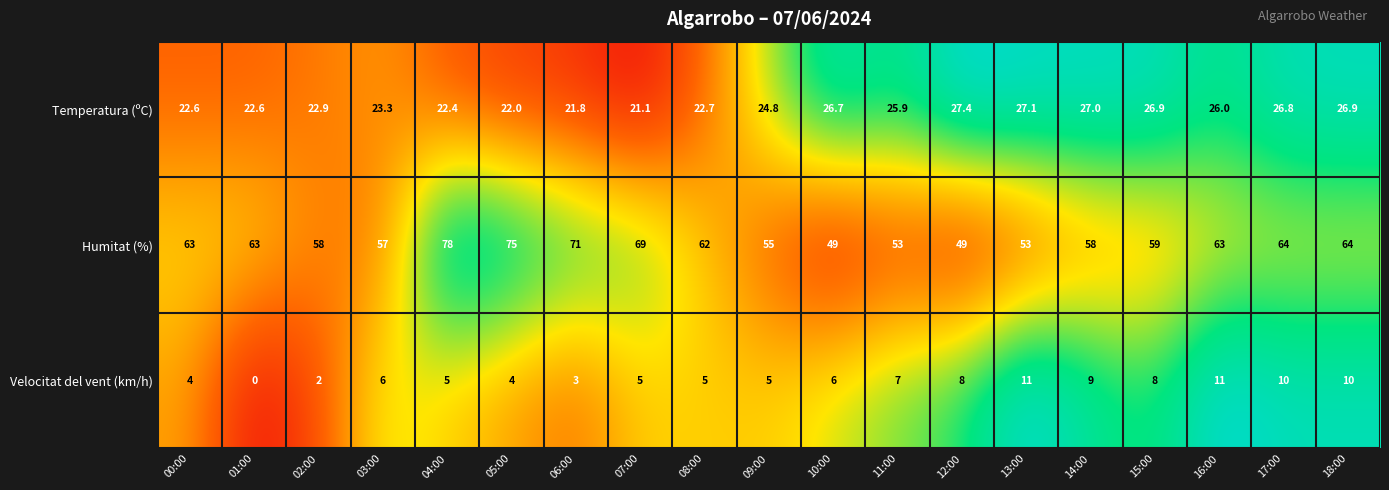

What is the total value across all series at 09:00?

84.8